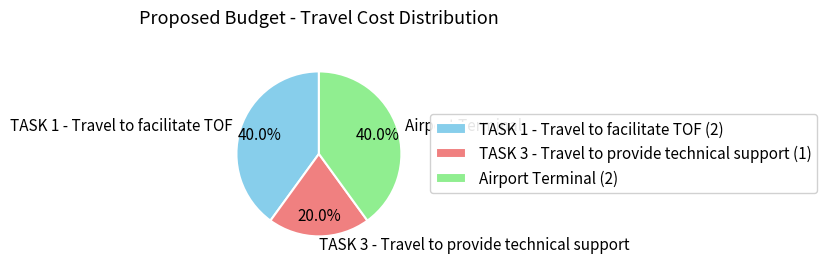

Is there a majority slice in this chart?

No